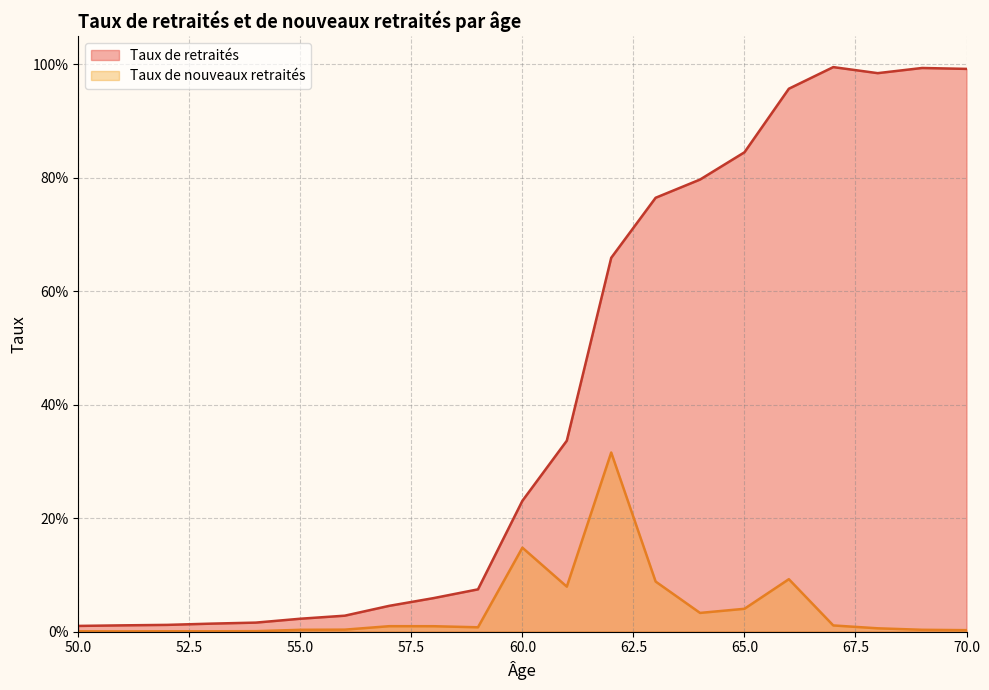

What is the total value across all series at 63?

0.9